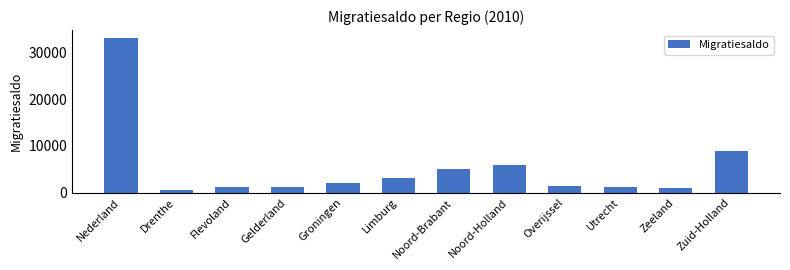

What is the value of the 5th bar from the left?

1959